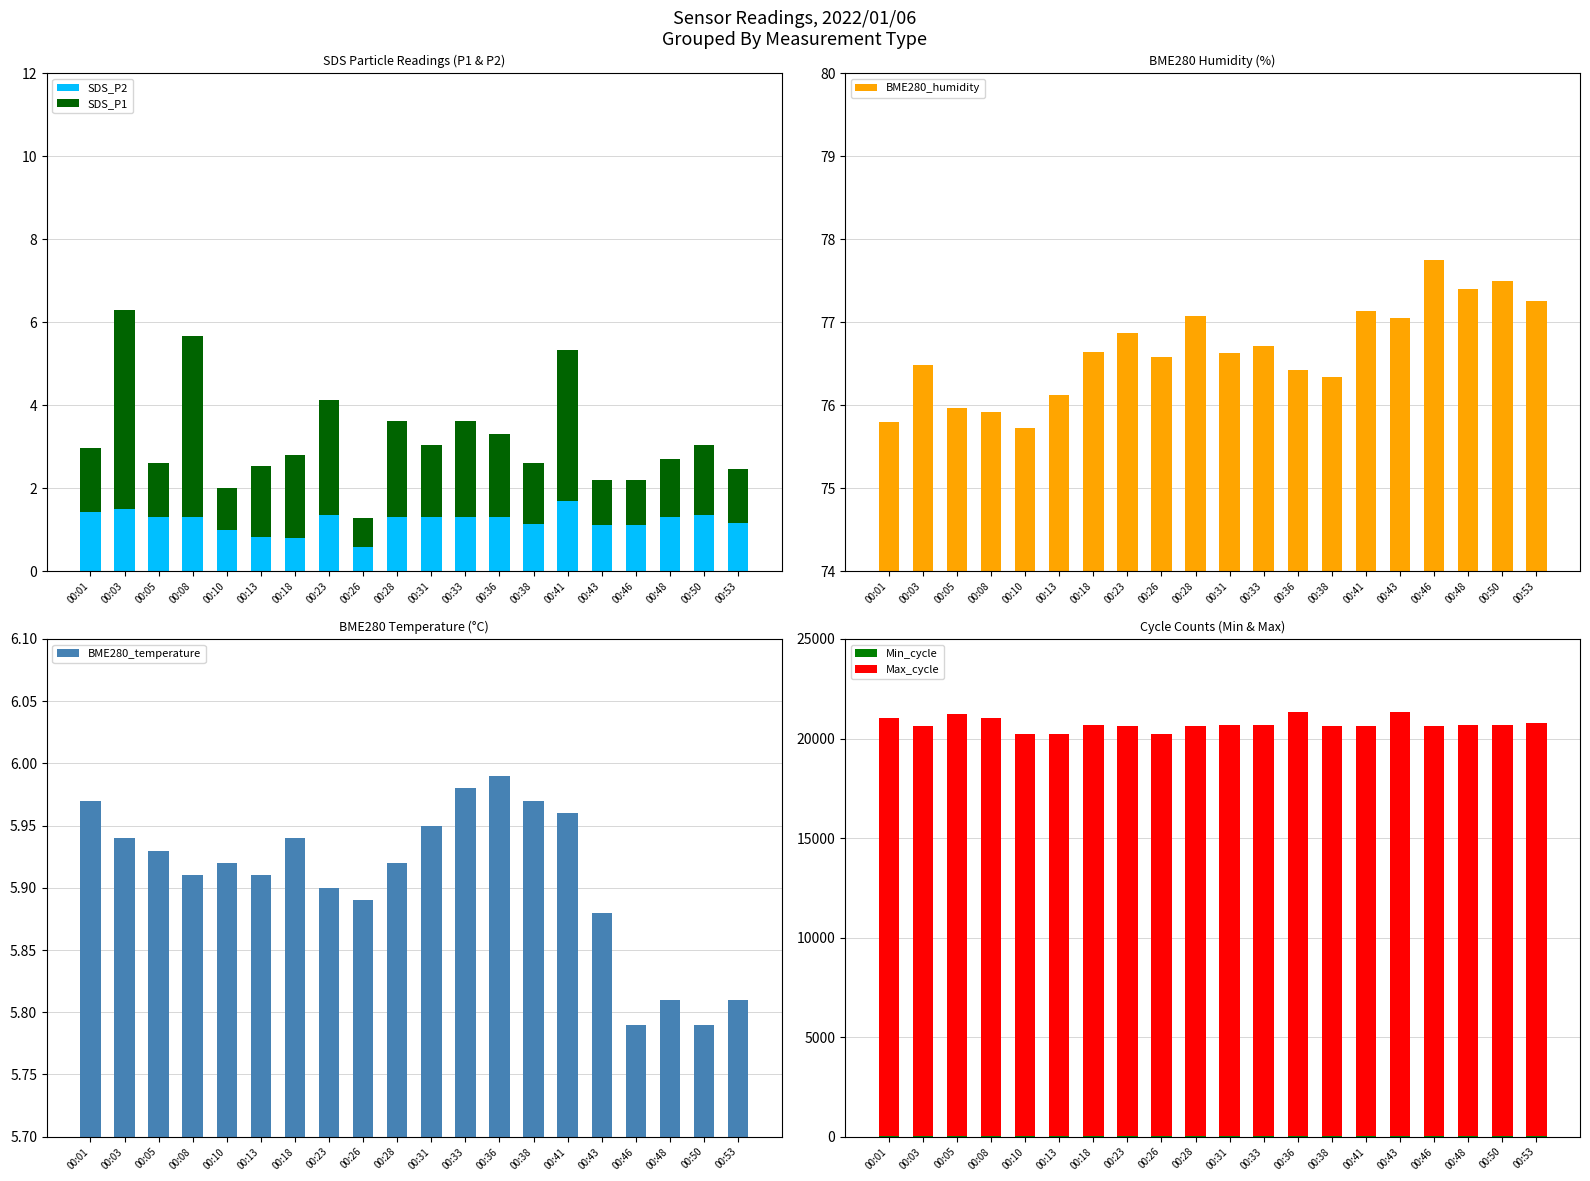

What is the maximum value shown in the chart?

21299.0